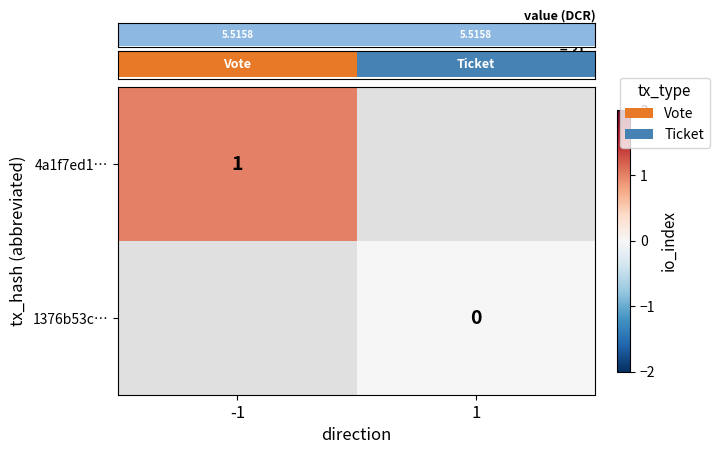

How many positive values does the 4a1f7ed1… series have?

1